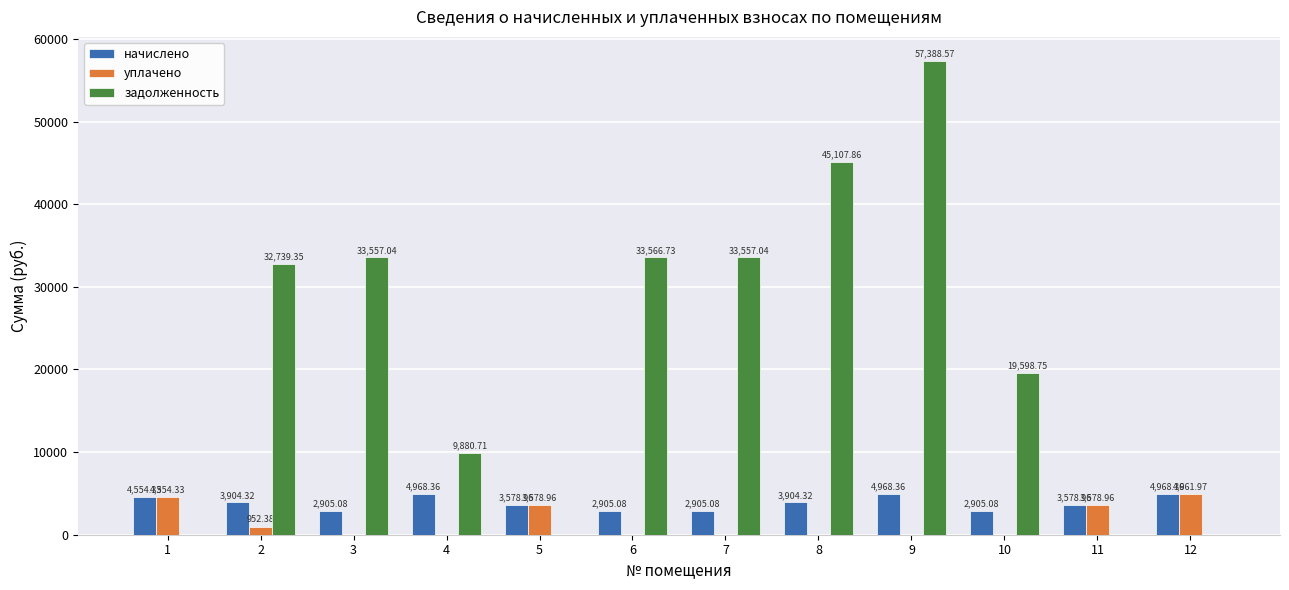

What is the sum of the уплачено values at 2 and 5?

4531.3